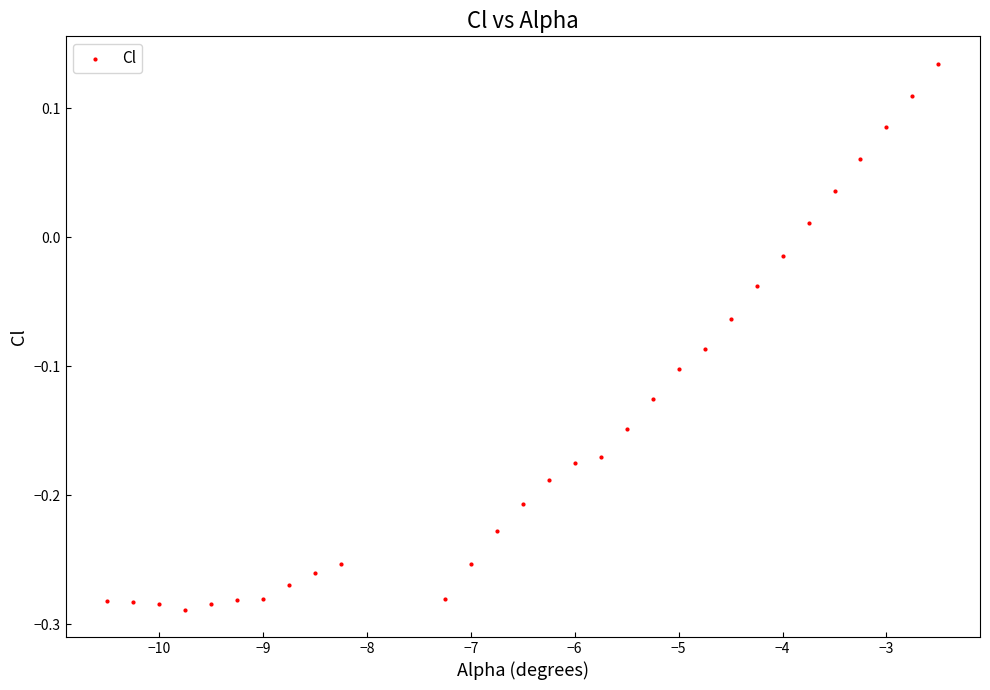

What is the range of Y values (max minus min)?

0.4